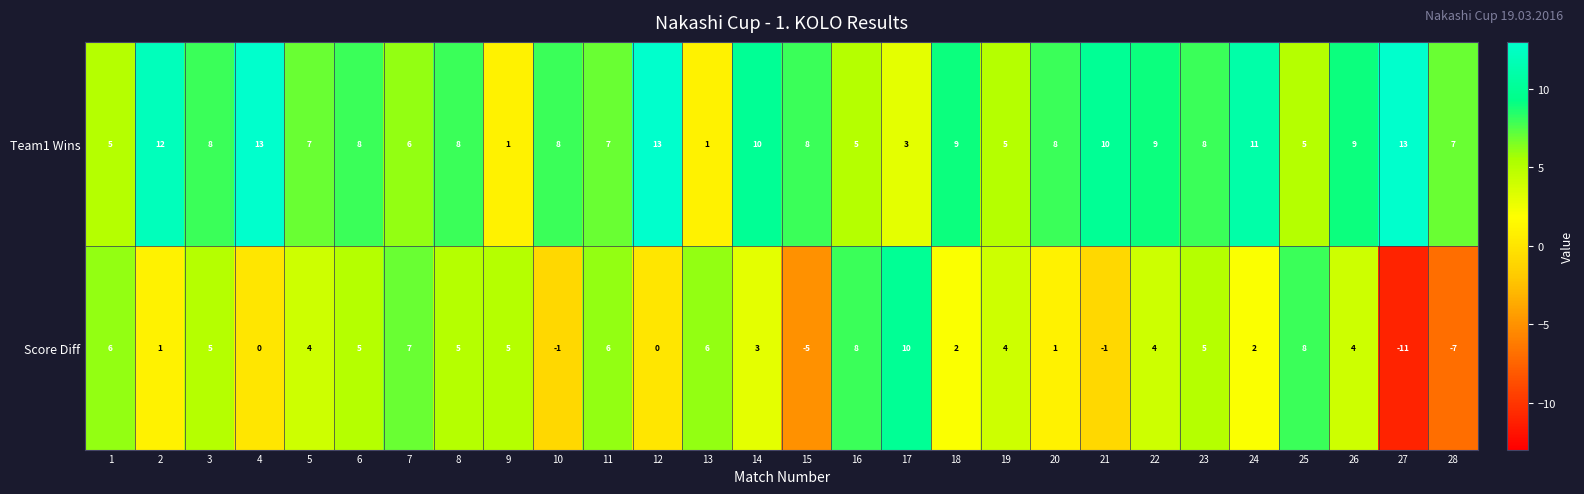

What is the difference between the highest and lowest values at 15?

13